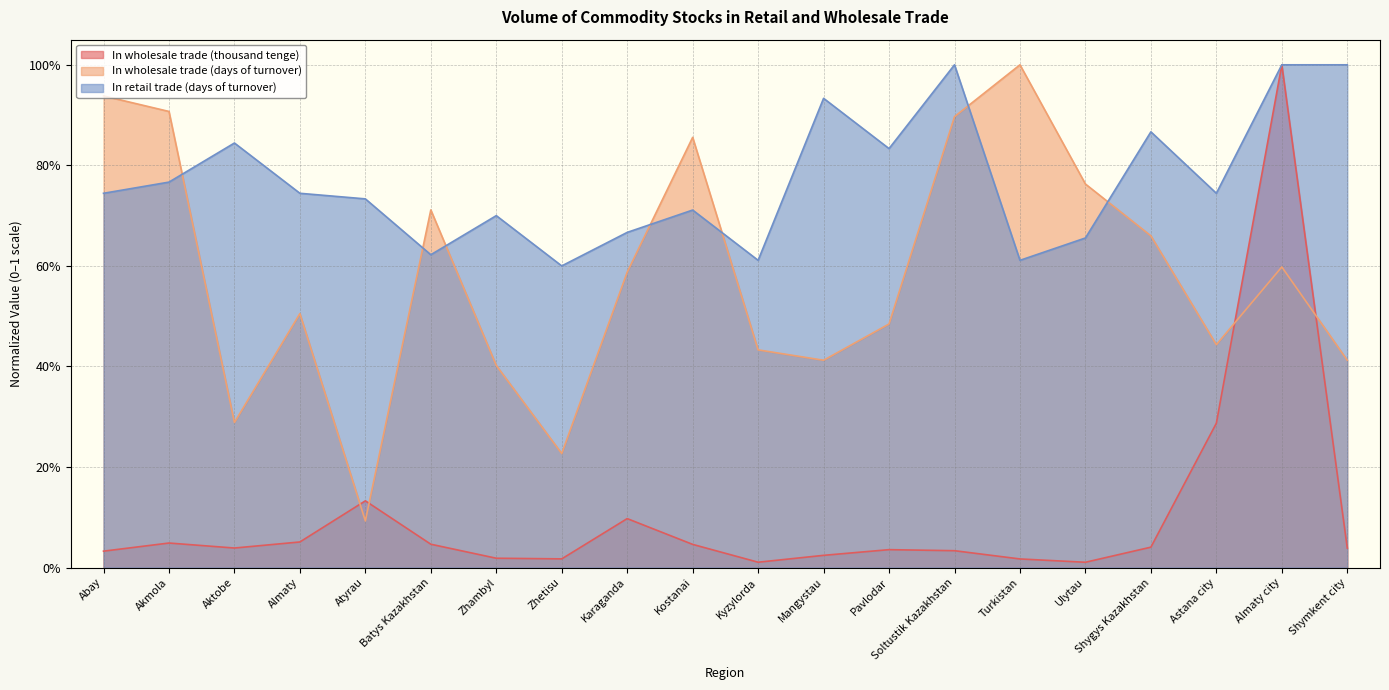

At how many categories does at least one series exceed 0?

20